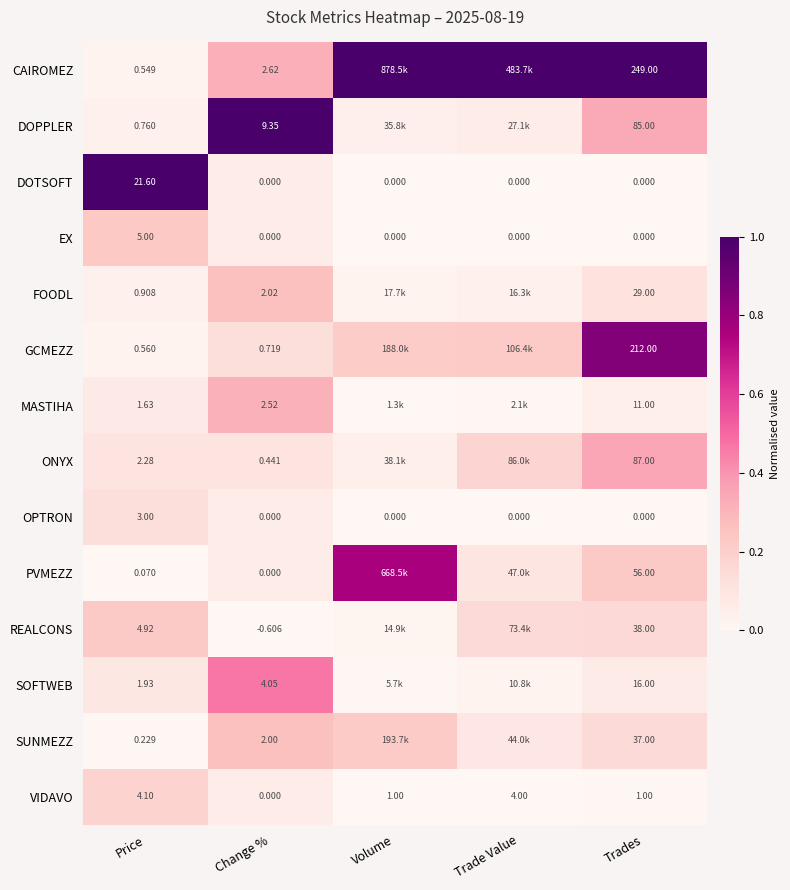

At Price, list the series in order from largest to smallest.

DOTSOFT, EX, REALCONS, VIDAVO, OPTRON, ONYX, SOFTWEB, MASTIHA, FOODL, DOPPLER, GCMEZZ, CAIROMEZ, SUNMEZZ, PVMEZZ